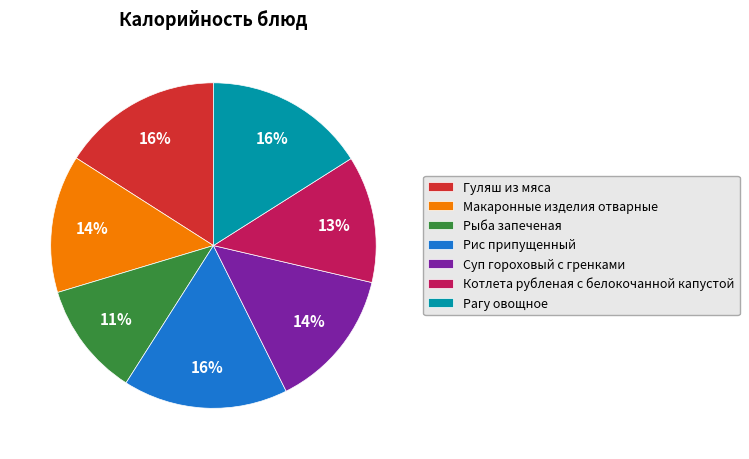

Is it true that Суп гороховый с гренками is 24% of the pie?

False